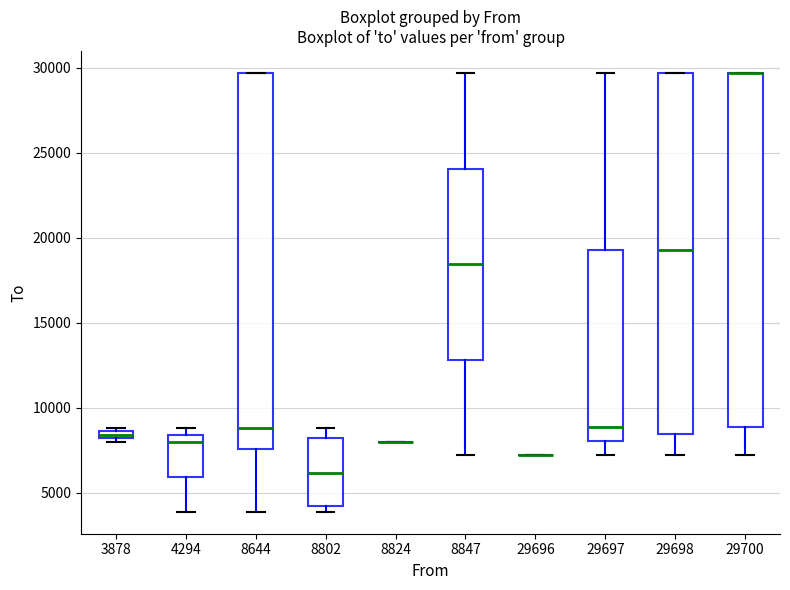

Where is the upper edge of the box at x = 29700 on the y-axis? The values are not printed on the chart, so give them approximately, as read against the axis.

29500